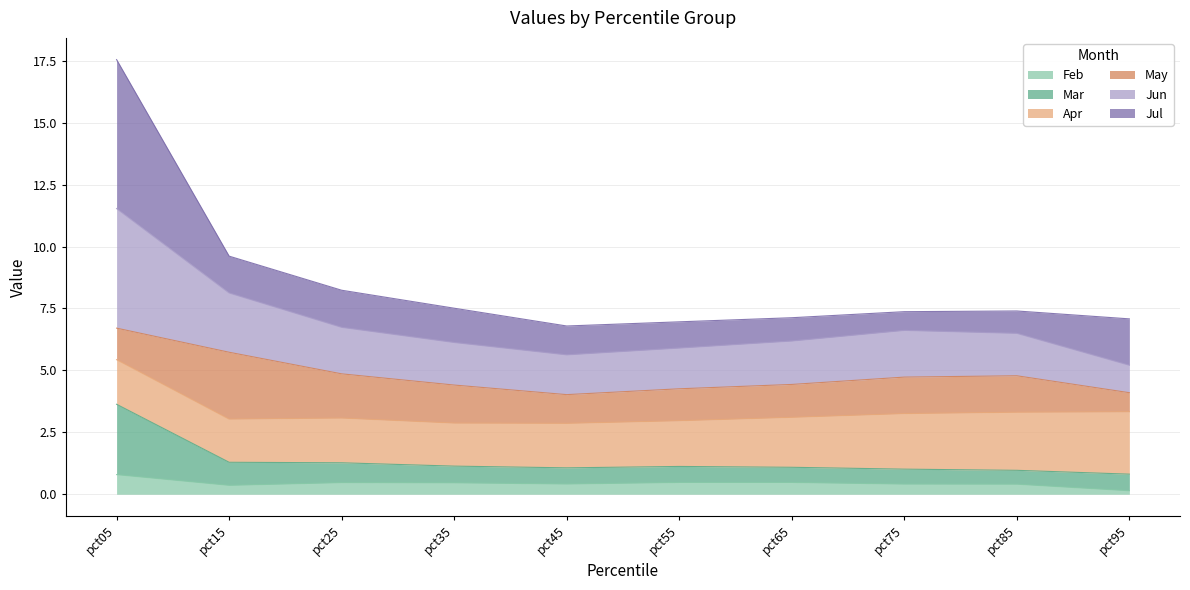

What is the approximate value of Feb at pct25?

0.5